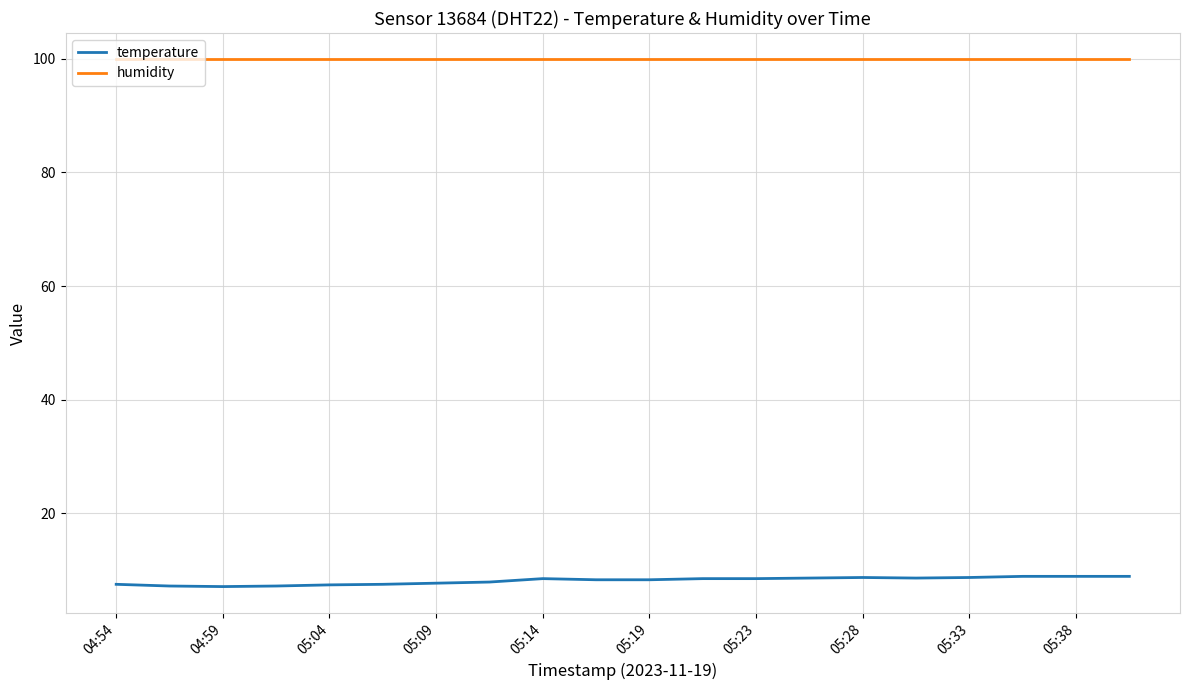

What is the highest value of the humidity series?

99.9